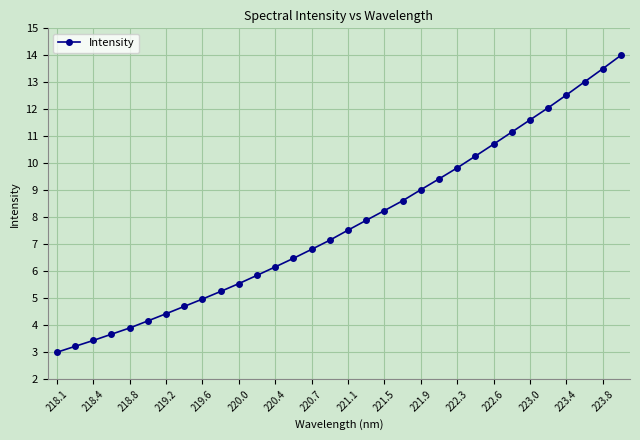

What is the value of the 10th point from the left?

5.3